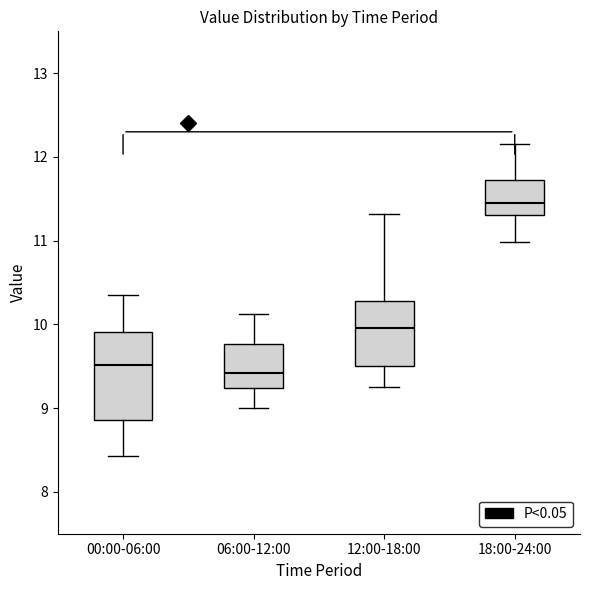

Reading left to right, transcribe this box plot: for each box, give where its median line is, the range the box spans, and where its two whiskers end, as read against the y-axis. The values are not printed on the chart, so give them approximately, as read against the axis.

00:00-06:00: median 9.5, box 8.9 to 9.9, whiskers 8.4 to 10.4
06:00-12:00: median 9.4, box 9.2 to 9.8, whiskers 9.0 to 10.1
12:00-18:00: median 10.0, box 9.5 to 10.3, whiskers 9.3 to 11.3
18:00-24:00: median 11.5, box 11.3 to 11.7, whiskers 11.0 to 12.2